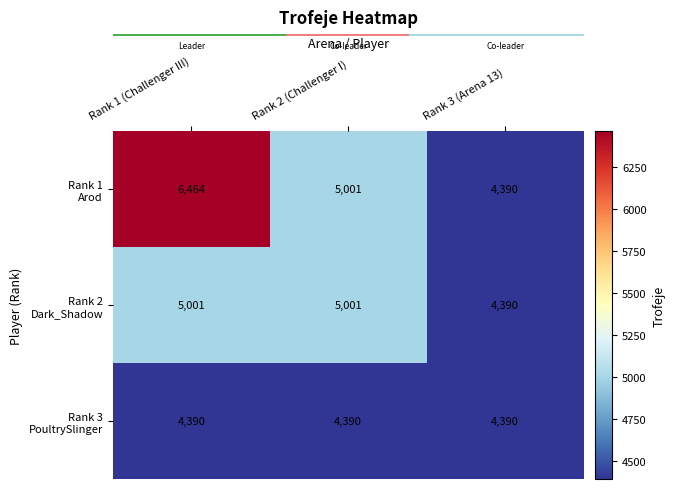

What is the difference between the highest and lowest values at Rank 2 (Challenger I)?

611